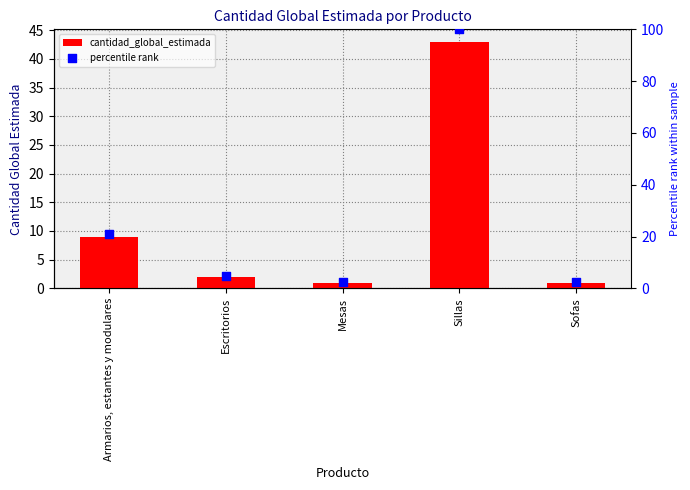

What is the total value across all series at Armarios, estantes y modulares?

29.9